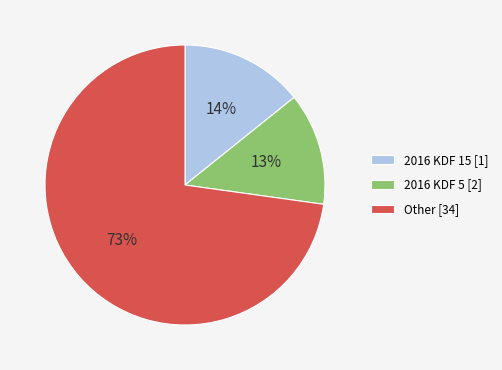

Which slice is the largest?

Other [34]